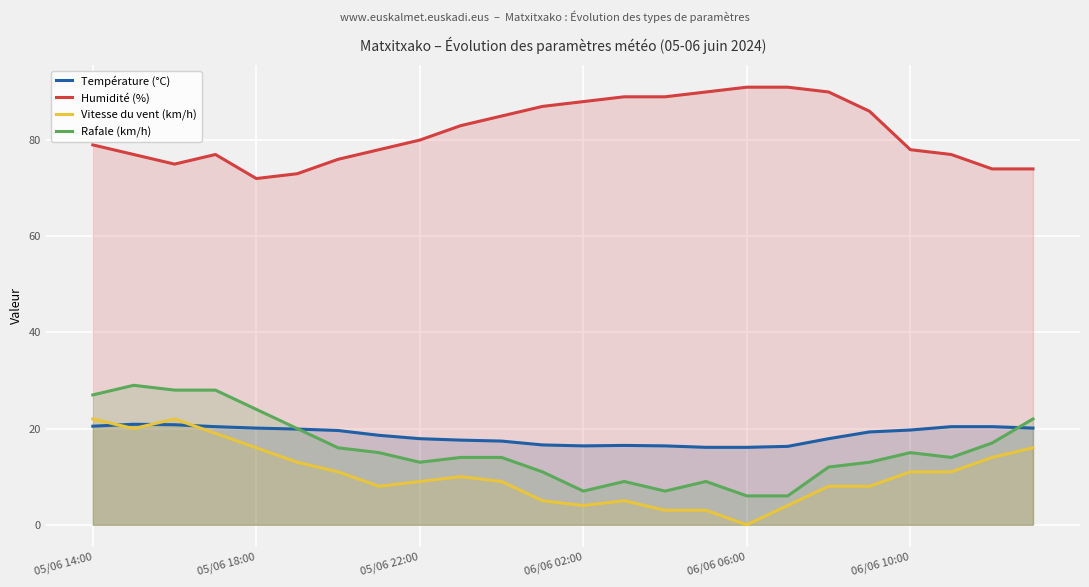

What is the total value across all series at 7?

119.6